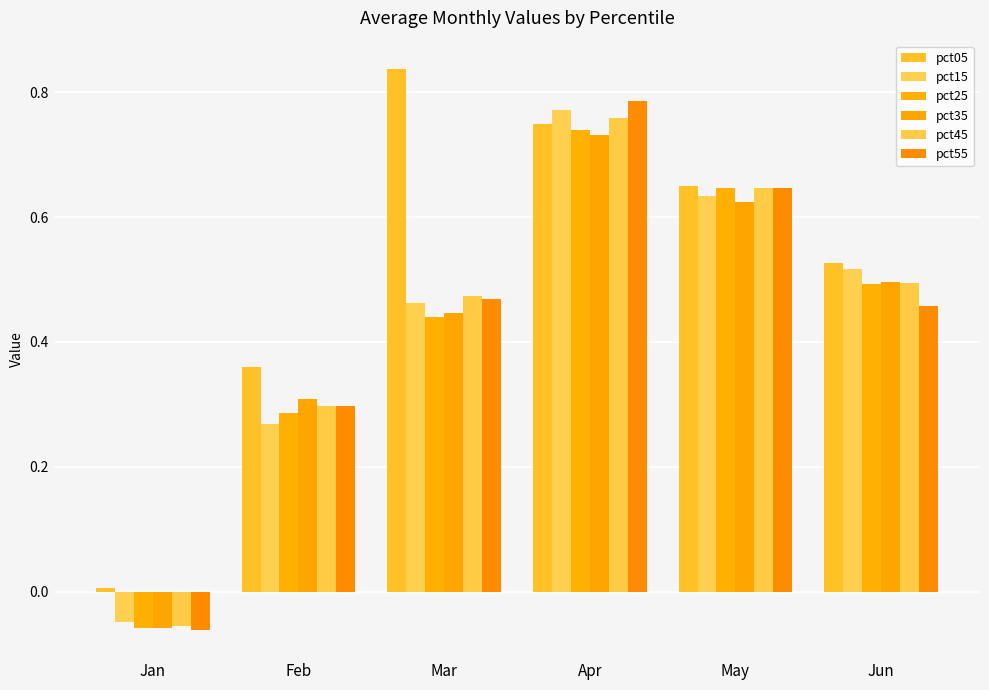

The value of pct55 at Mar is 0.5. True or false?

True